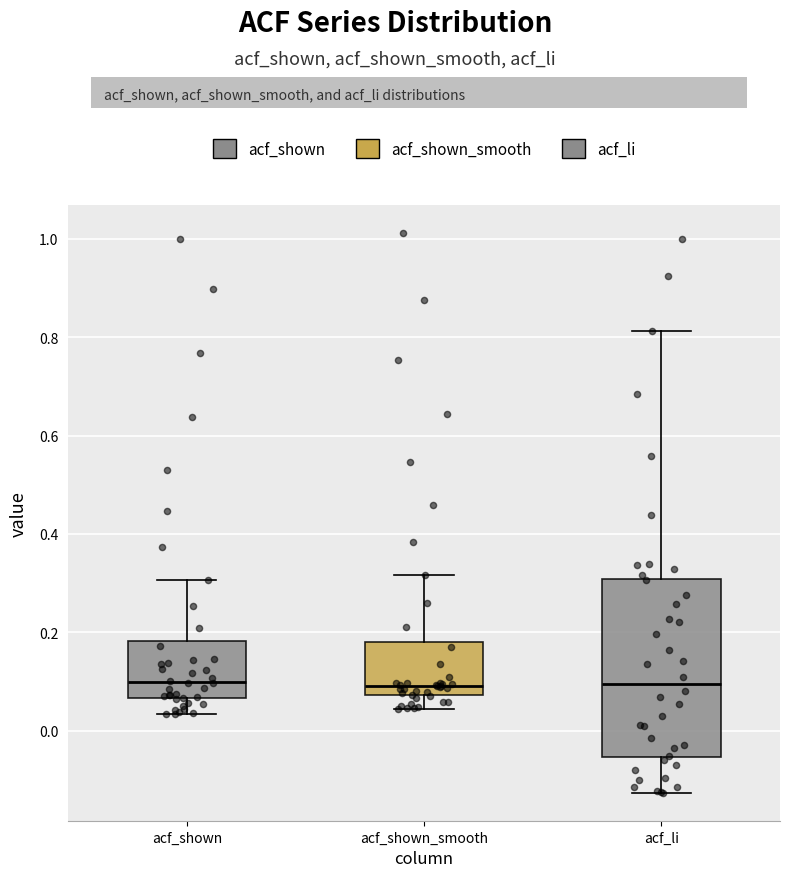

Reading left to right, transcribe this box plot: for each box, give where its median line is, the range the box spans, and where its two whiskers end, as read against the y-axis. The values are not printed on the chart, so give them approximately, as read against the axis.

acf_shown: median 0.10, box 0.06 to 0.18, whiskers 0.04 to 0.30
acf_shown_smooth: median 0.10, box 0.08 to 0.18, whiskers 0.04 to 0.32
acf_li: median 0.10, box -0.06 to 0.30, whiskers -0.12 to 0.82